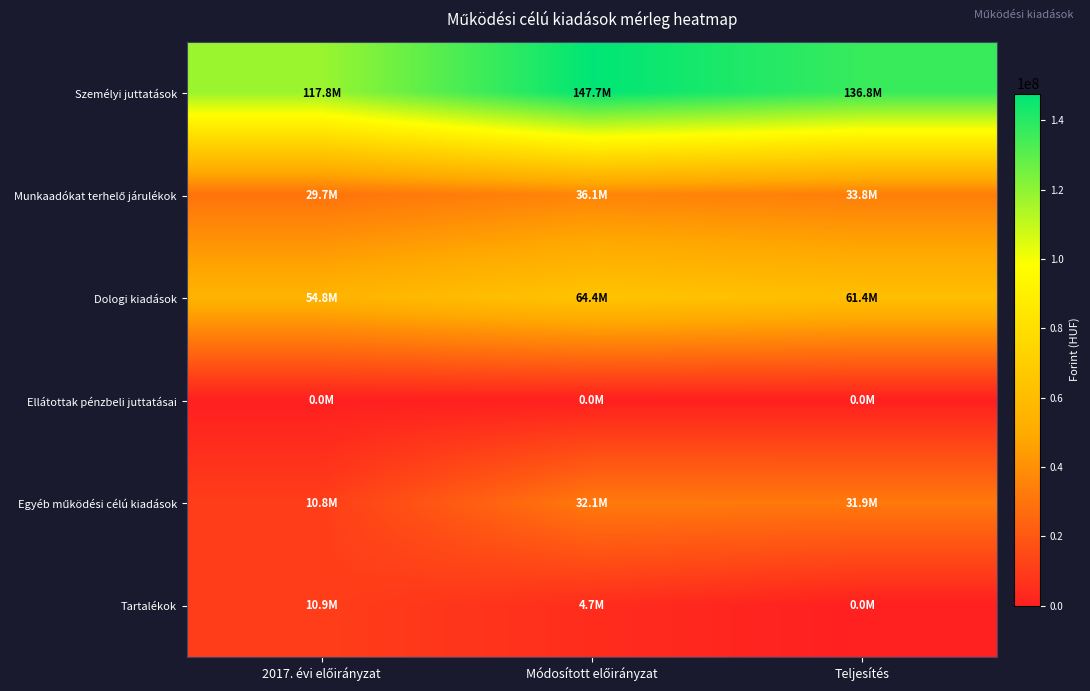

Which has a higher value, Módosított előirányzat or 2017. évi előirányzat?

Módosított előirányzat